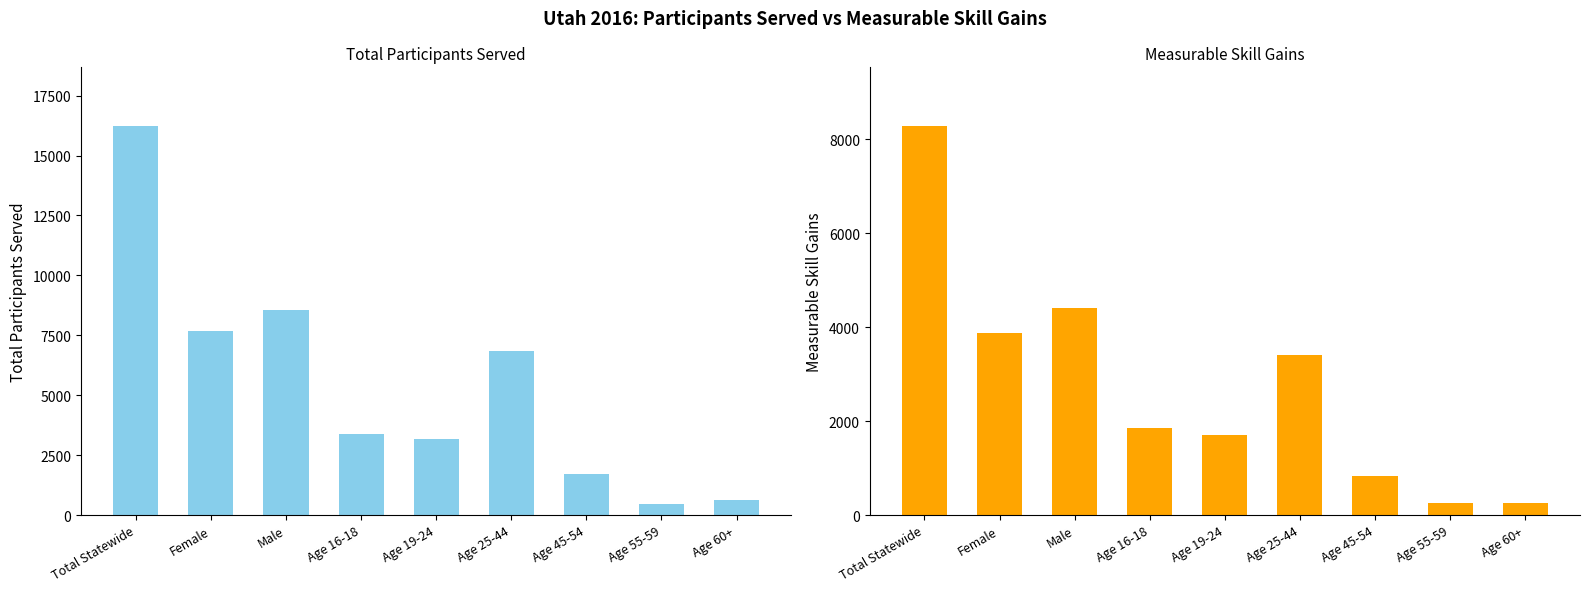

Which series has the largest total across all categories?

Total Participants Served